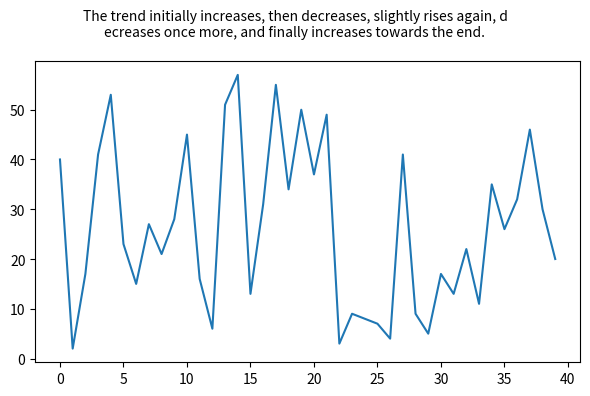

What is the maximum value shown in the chart?

57